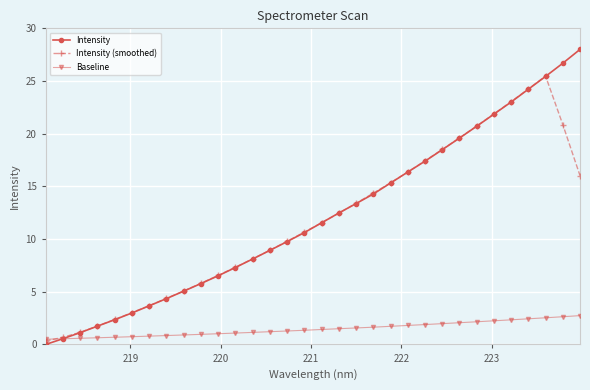

What is the maximum value shown in the chart?

28.0